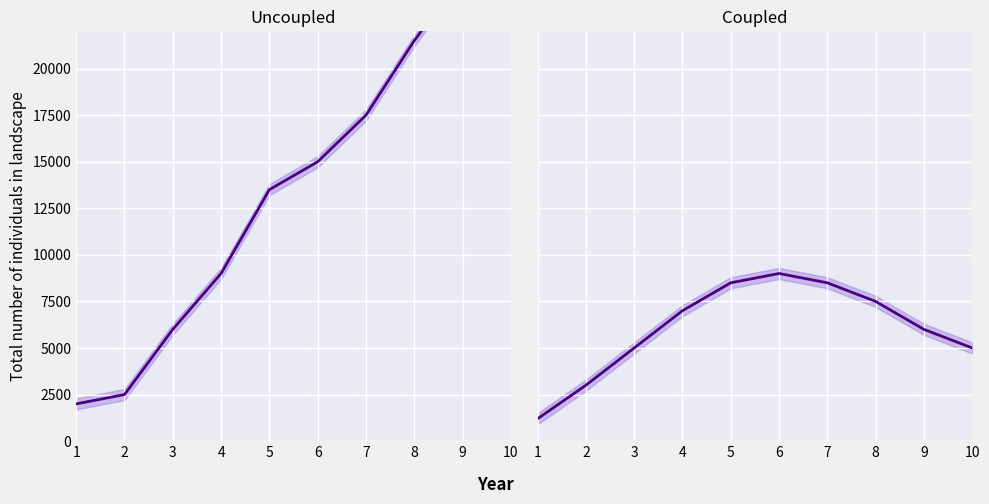

Reading left to right, what are all the values shown in this chart?

Uncoupled: 1=2000	2=2500	3=6000	4=9000	5=13500	6=15000	7=17500	8=21500	9=25000	10=26000
Coupled: 1=1200	2=3000	3=5000	4=7000	5=8500	6=9000	7=8500	8=7500	9=6000	10=5000